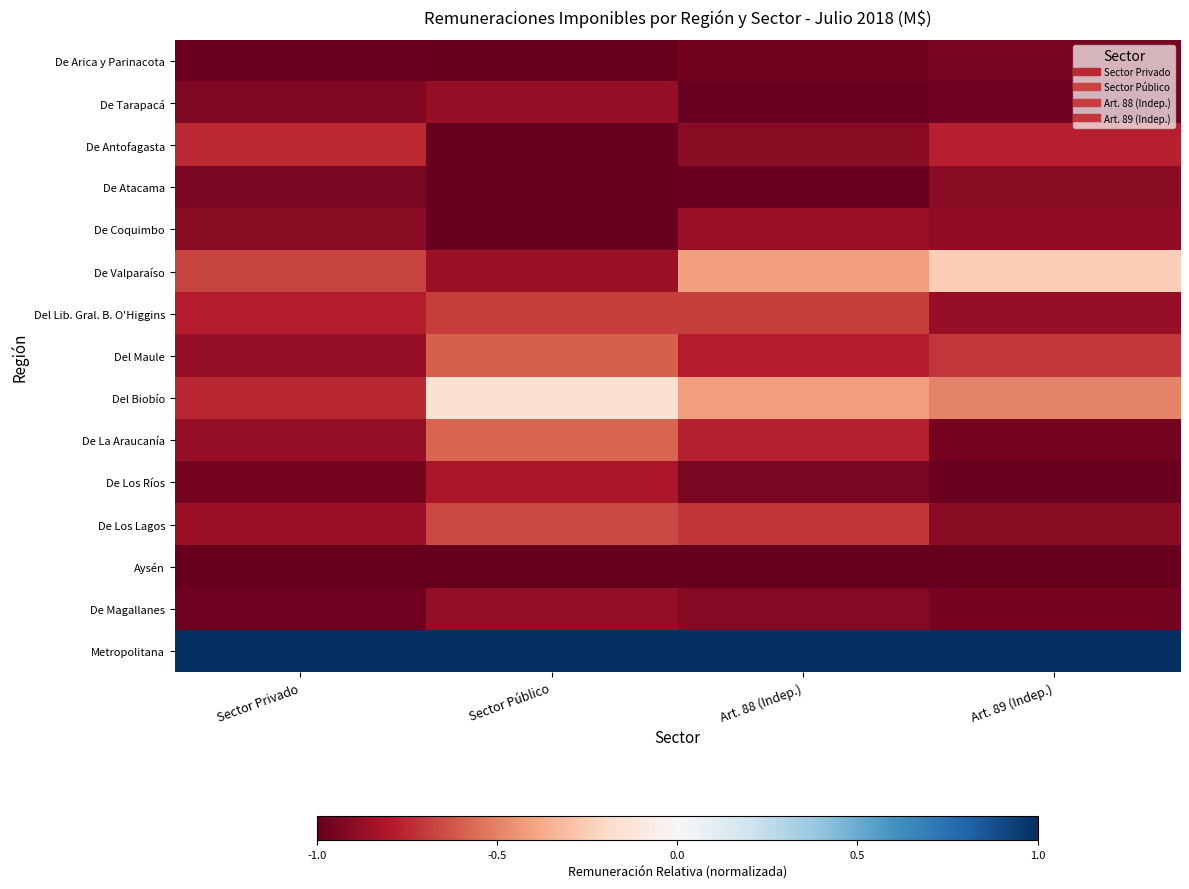

How many data points does each series have?

4